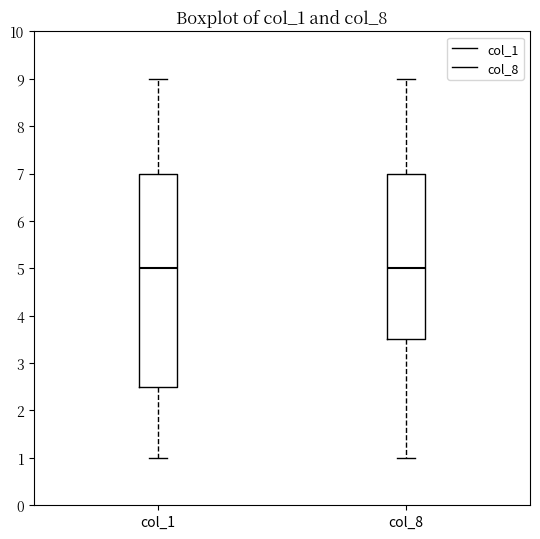

Comparing the boxes themselves (not the whiskers), which one is the tallest?

col_1